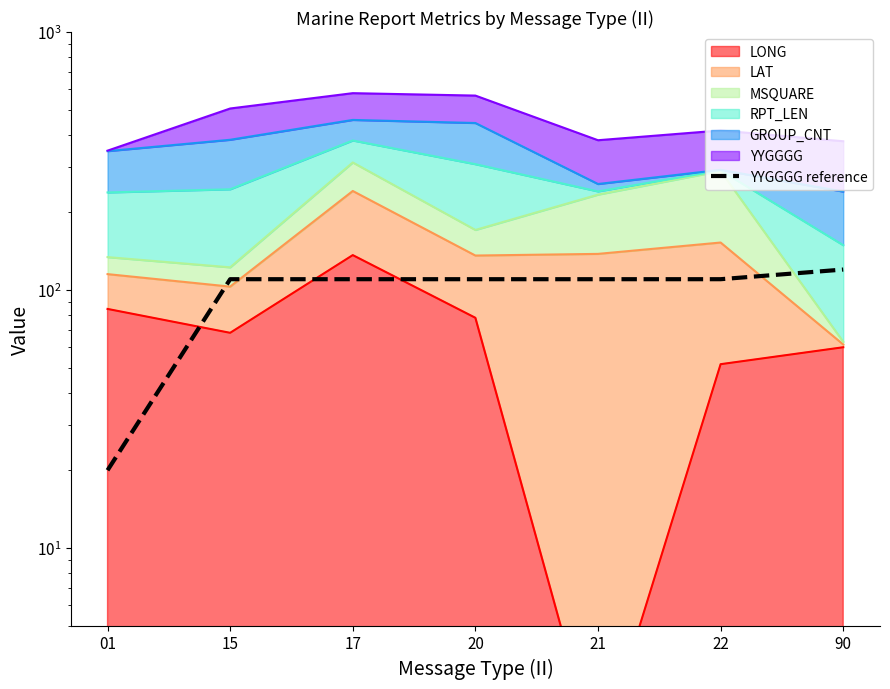

Does the chart have visible grid lines?

No